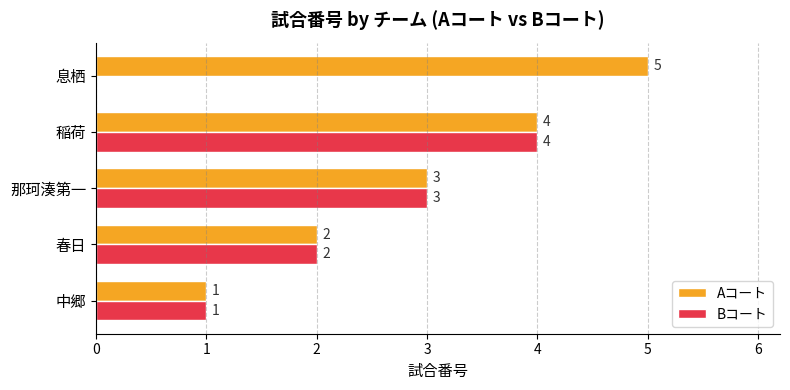

Which series changed the most between 那珂湊第一 and 息栖?

Bコート